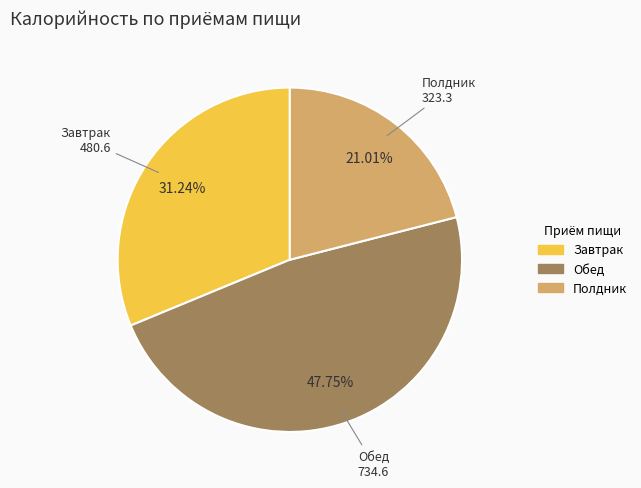

Do Завтрак and Полдник together represent more than half of the pie?

Yes